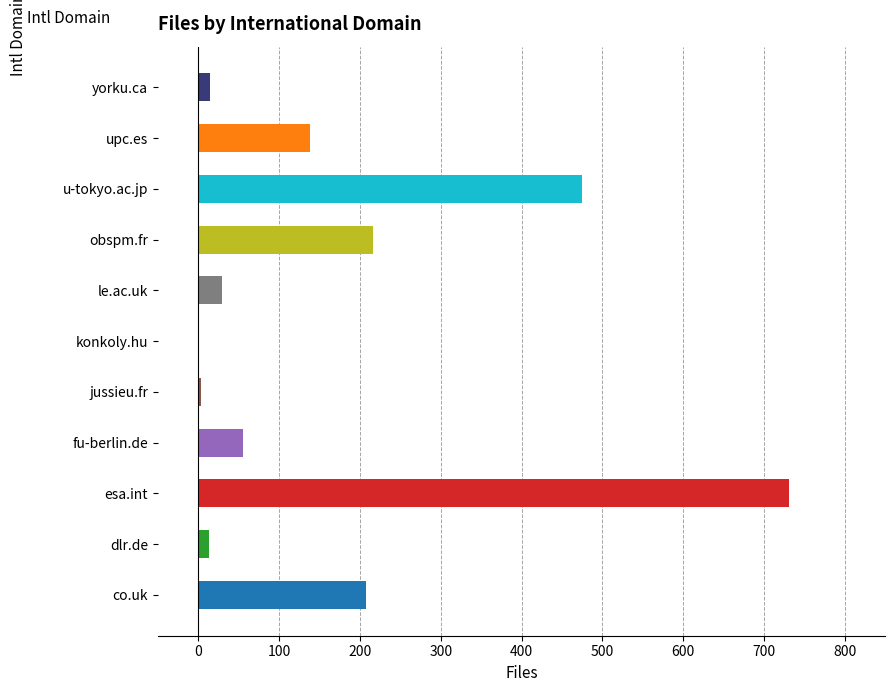

How many data points does each series have?

11